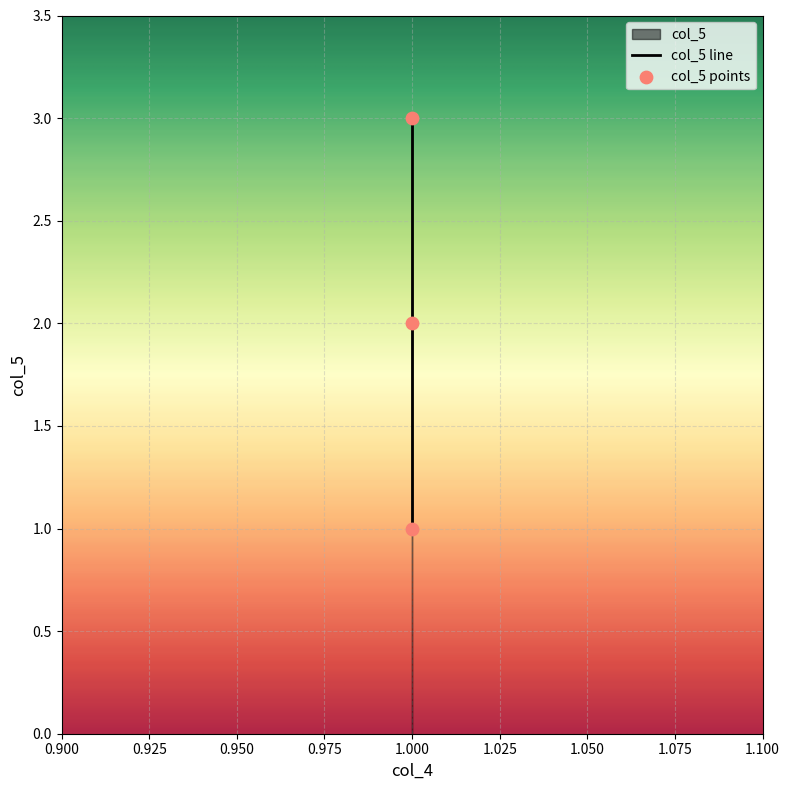

What is the ratio of the value at 1 to the value at 1?

0.5